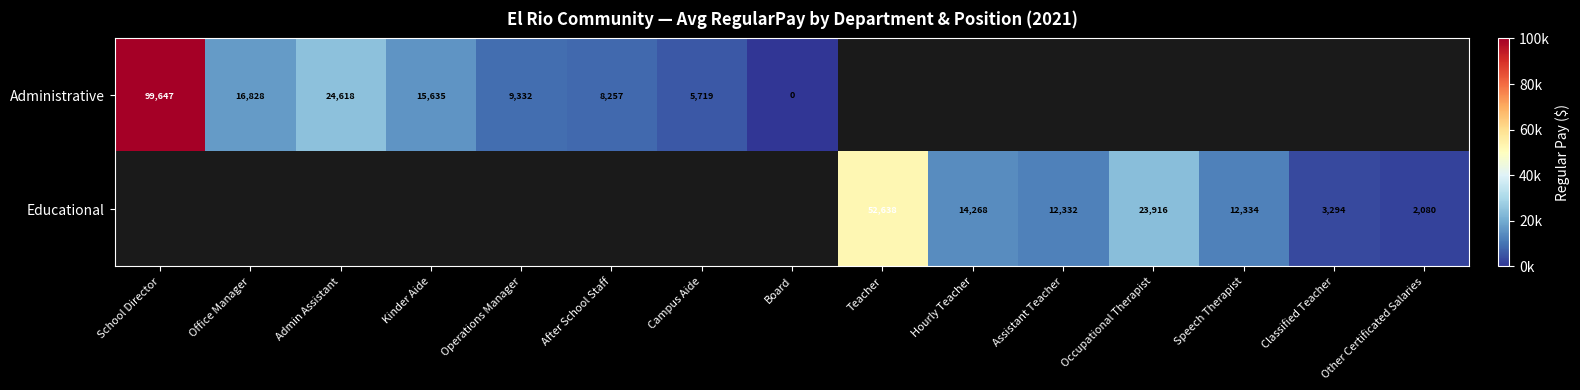

What is the greatest value displayed?

99647.0